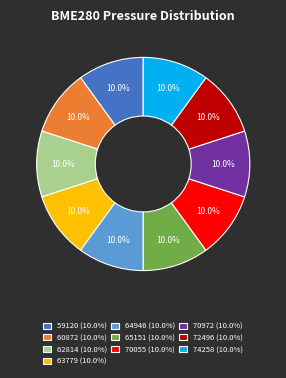

Combined, what portion of the pie is 60872 and 72496?

20.0%